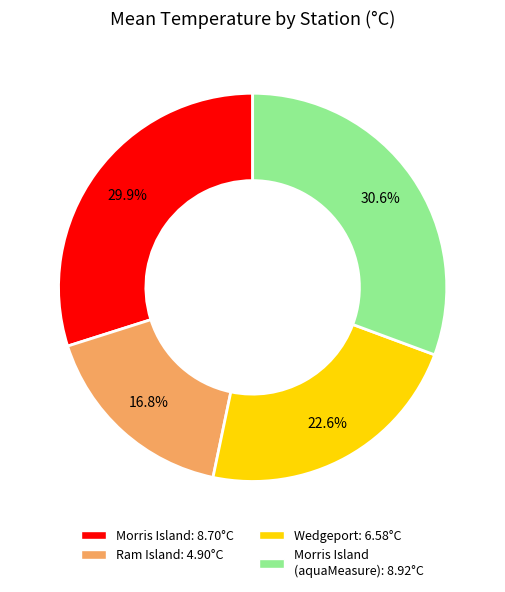

Is there any slice that represents more than half of the pie?

No